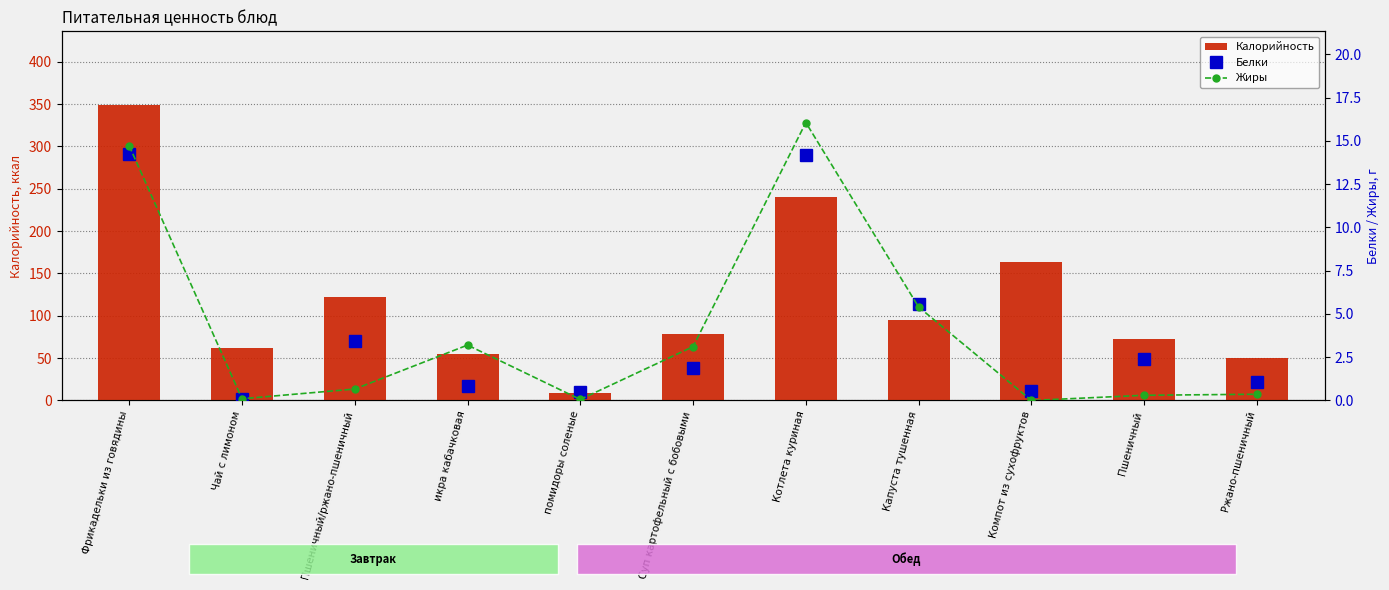

At which category does the chart reach its peak across all series?

Фрикадельки из говядины